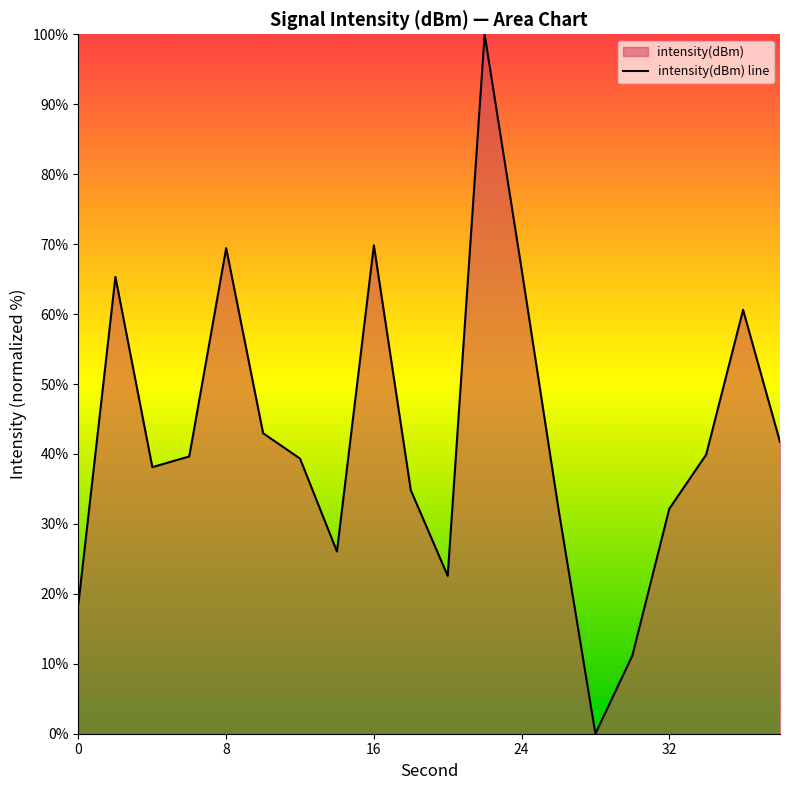

Is it true that the value at 0 is 18.7?

True